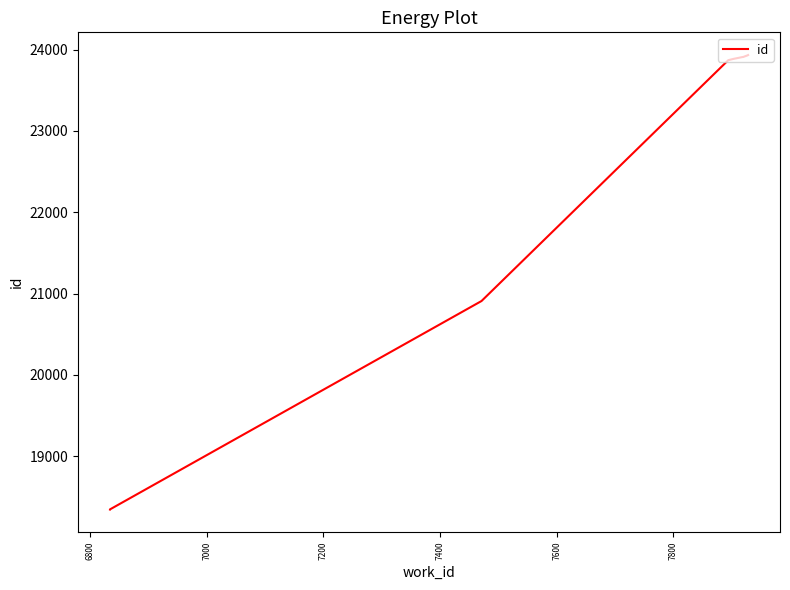

What is the smallest value displayed?

18345